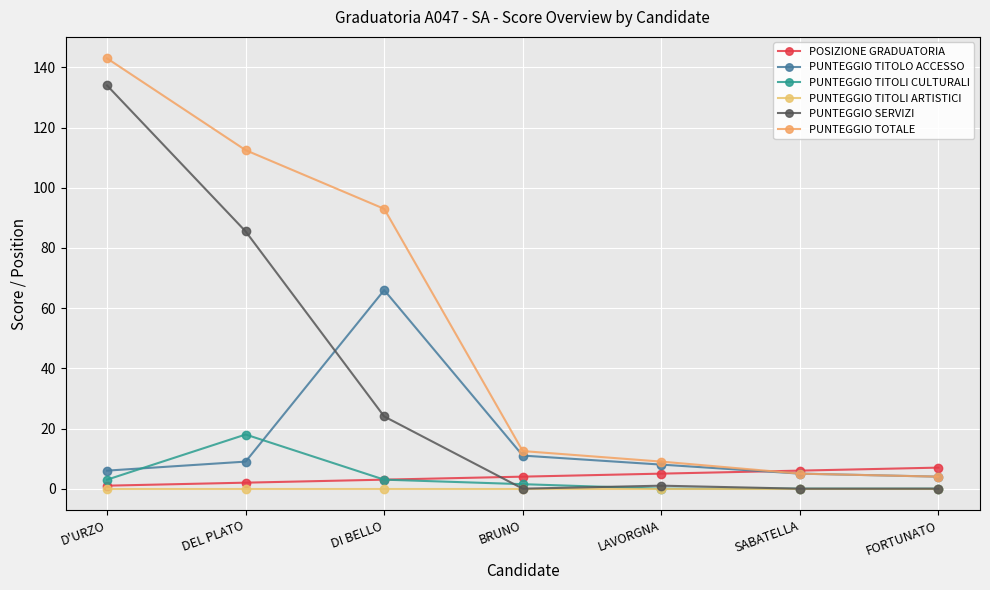

How many lines are shown in the chart?

6